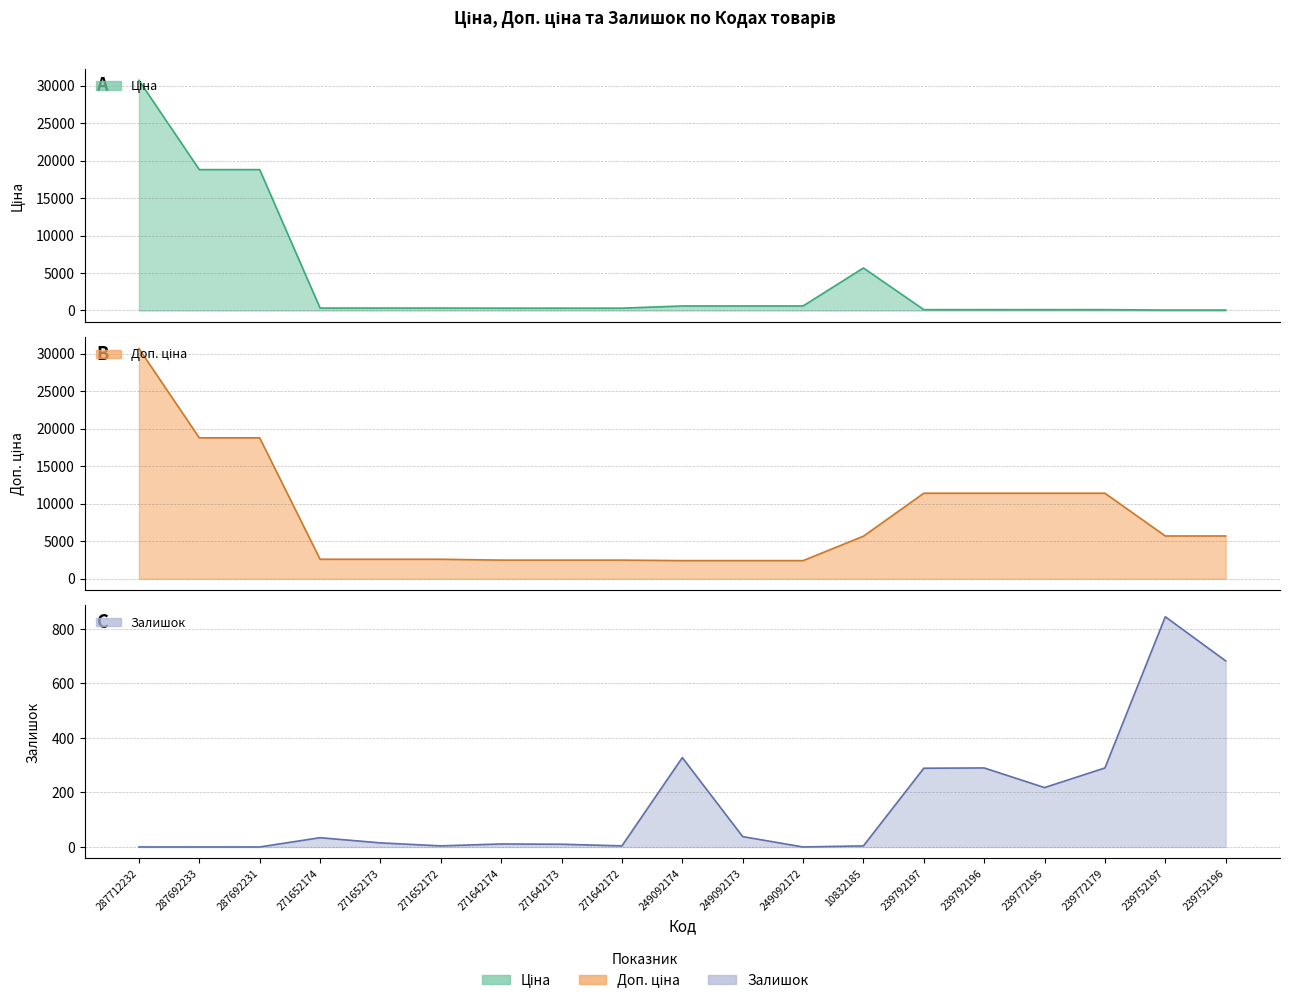

Where is Доп. ціна nearest to the value 16565?

287692233